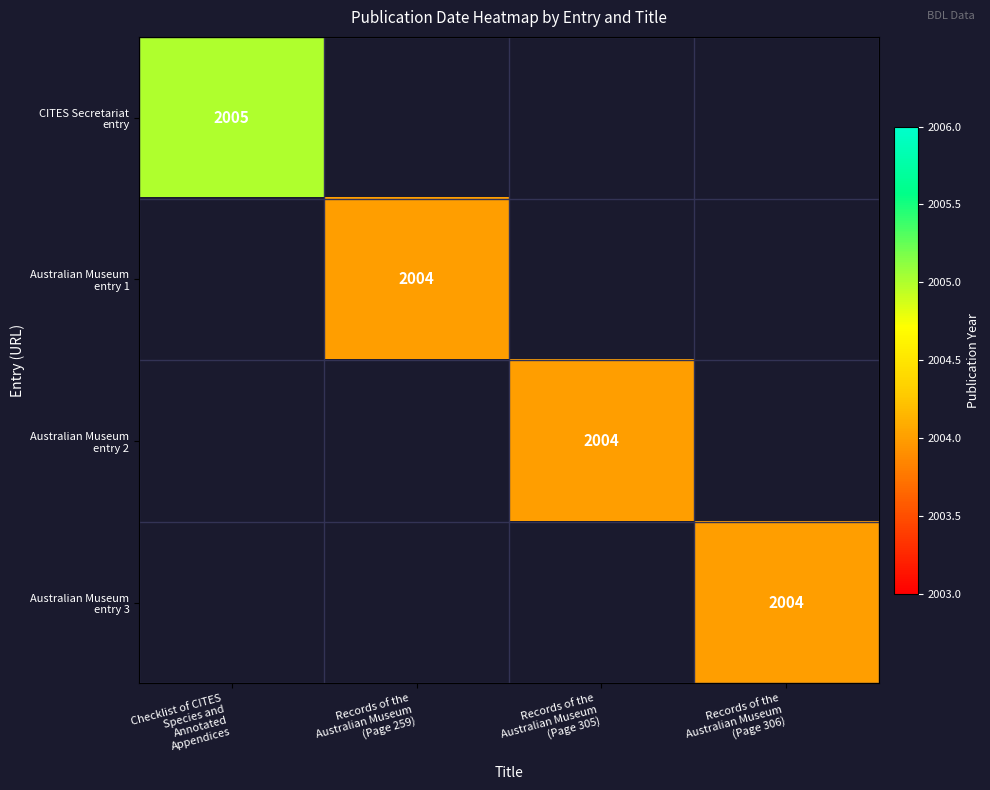

Count the number of data series in this chart.

4